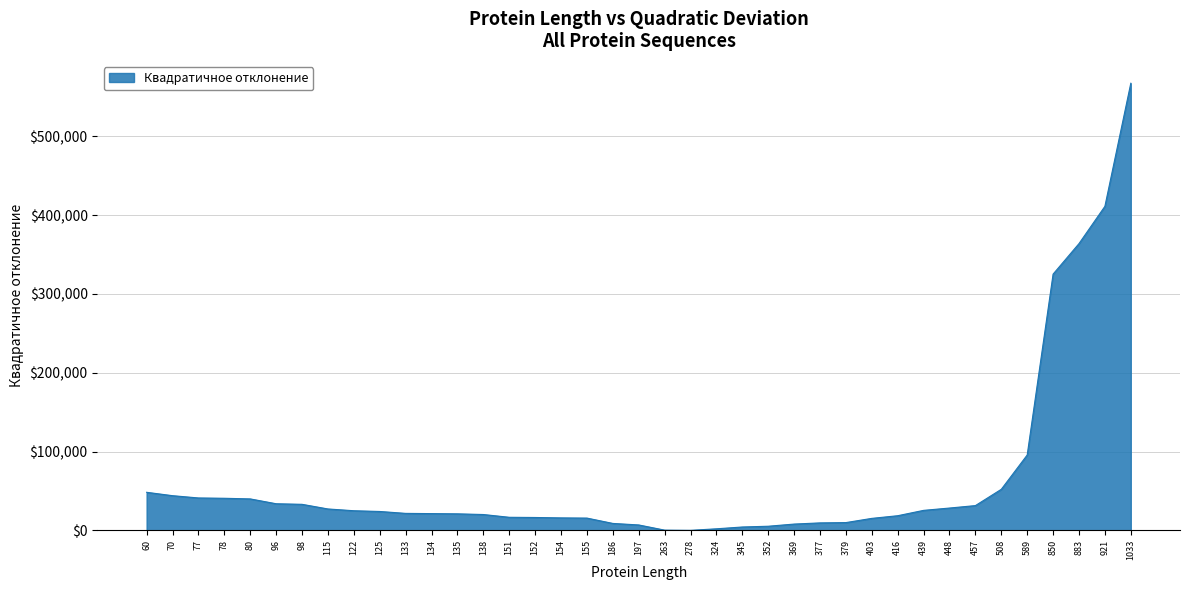

What is the ratio of the value at 98 to the value at 60?

0.7